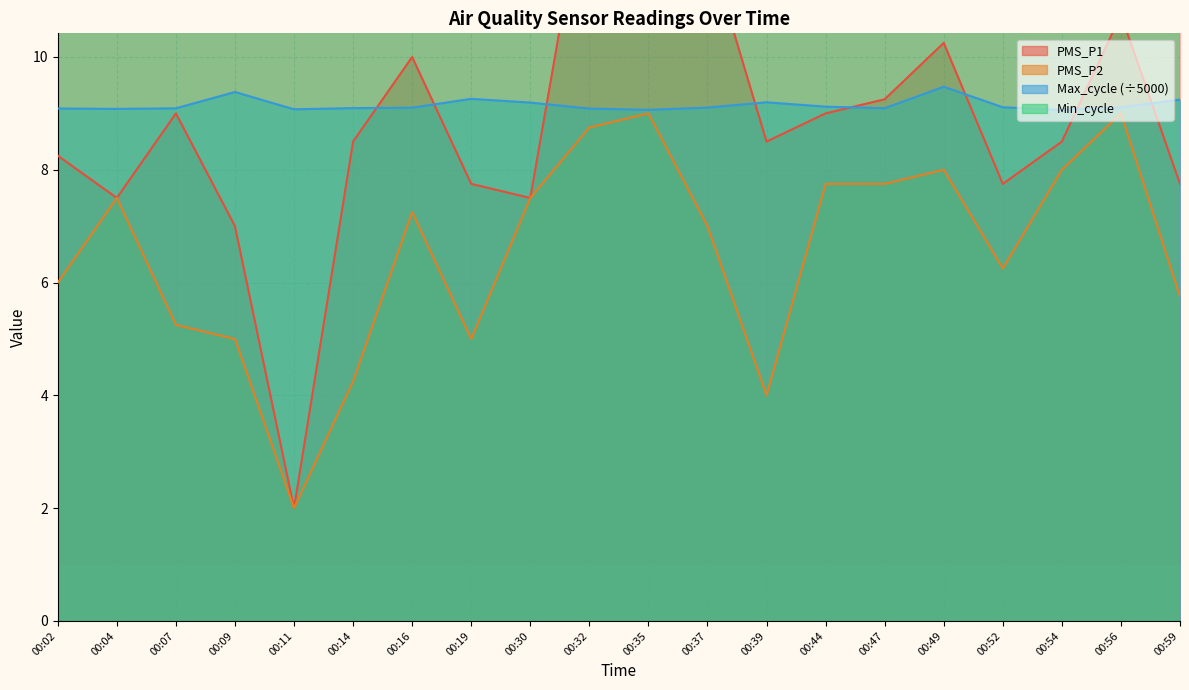

True or false: Max_cycle and PMS_P2 intersect in this chart.

False